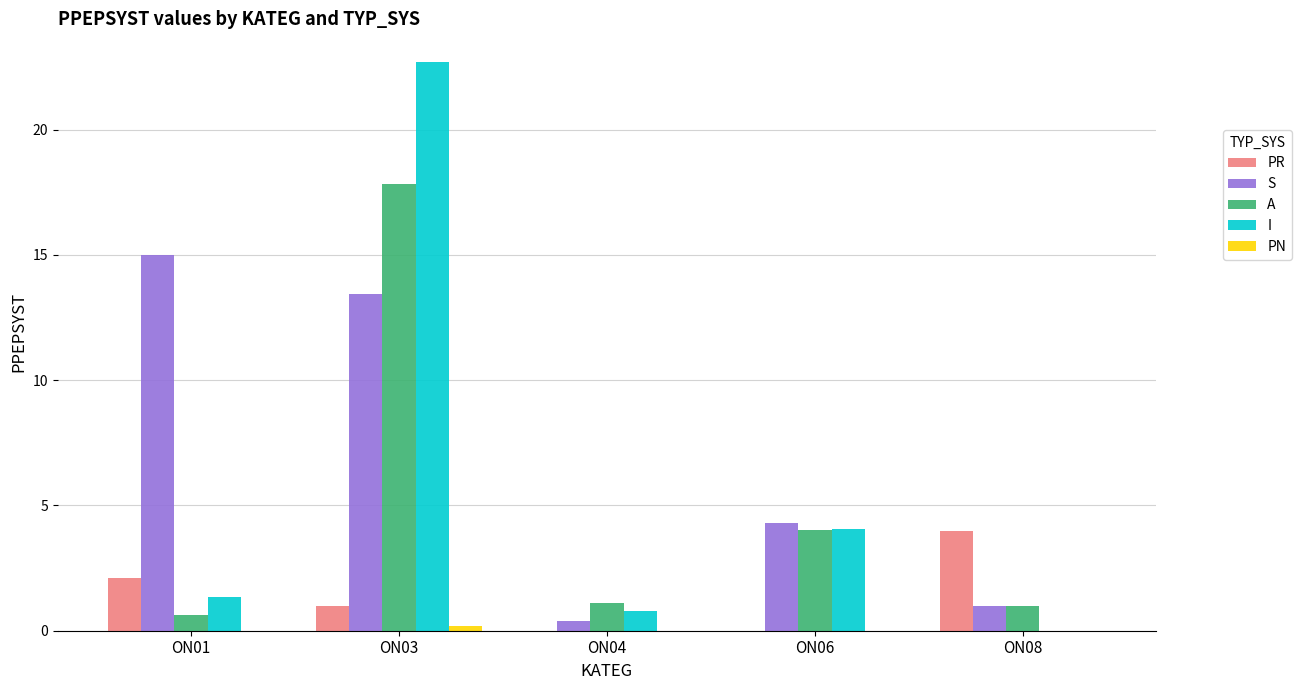

What is the average value of the PR series?

1.4